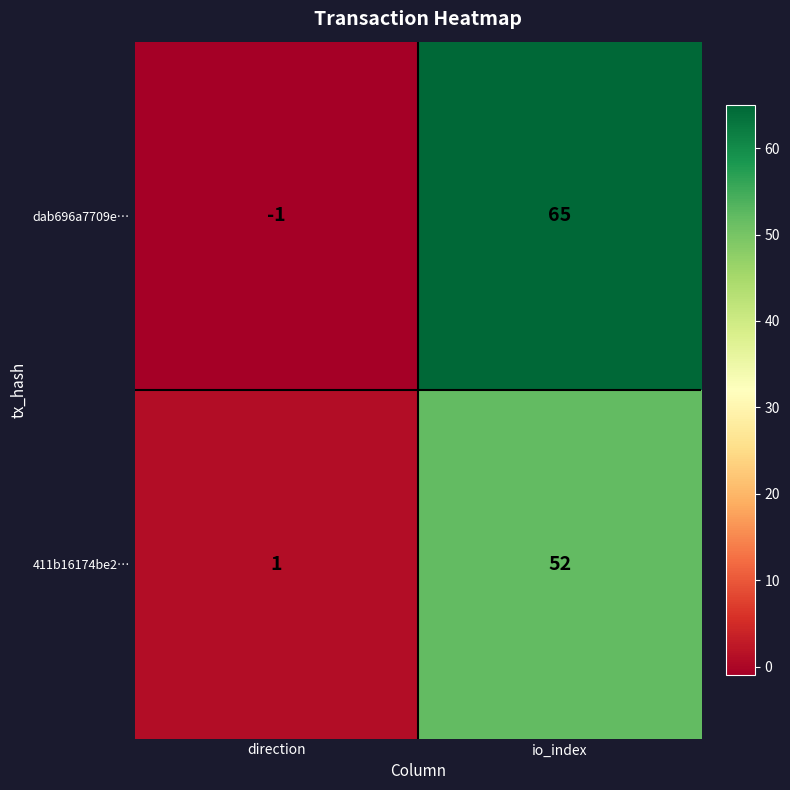

At direction, list the series in order from largest to smallest.

411b16174be2…, dab696a7709e…